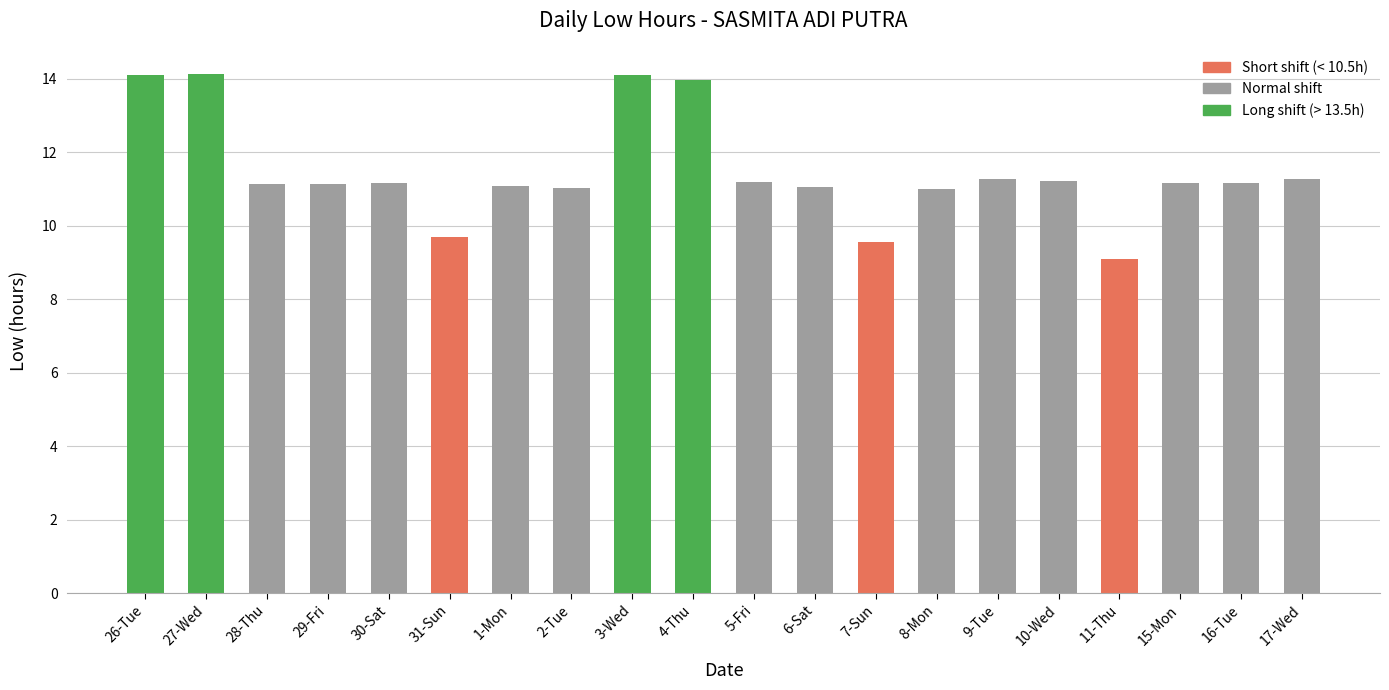

What is the value of the 4th bar from the left?

11.1